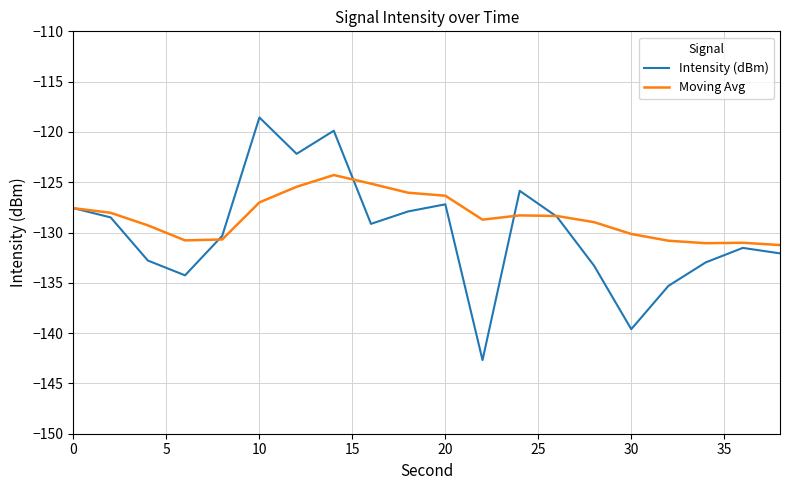

What is the greatest value displayed?

-118.6